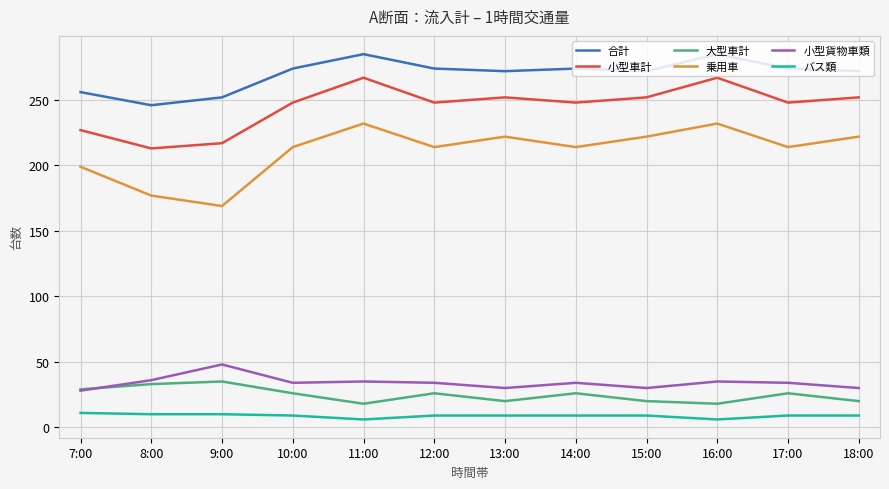

At how many categories does at least one series exceed 154?

12